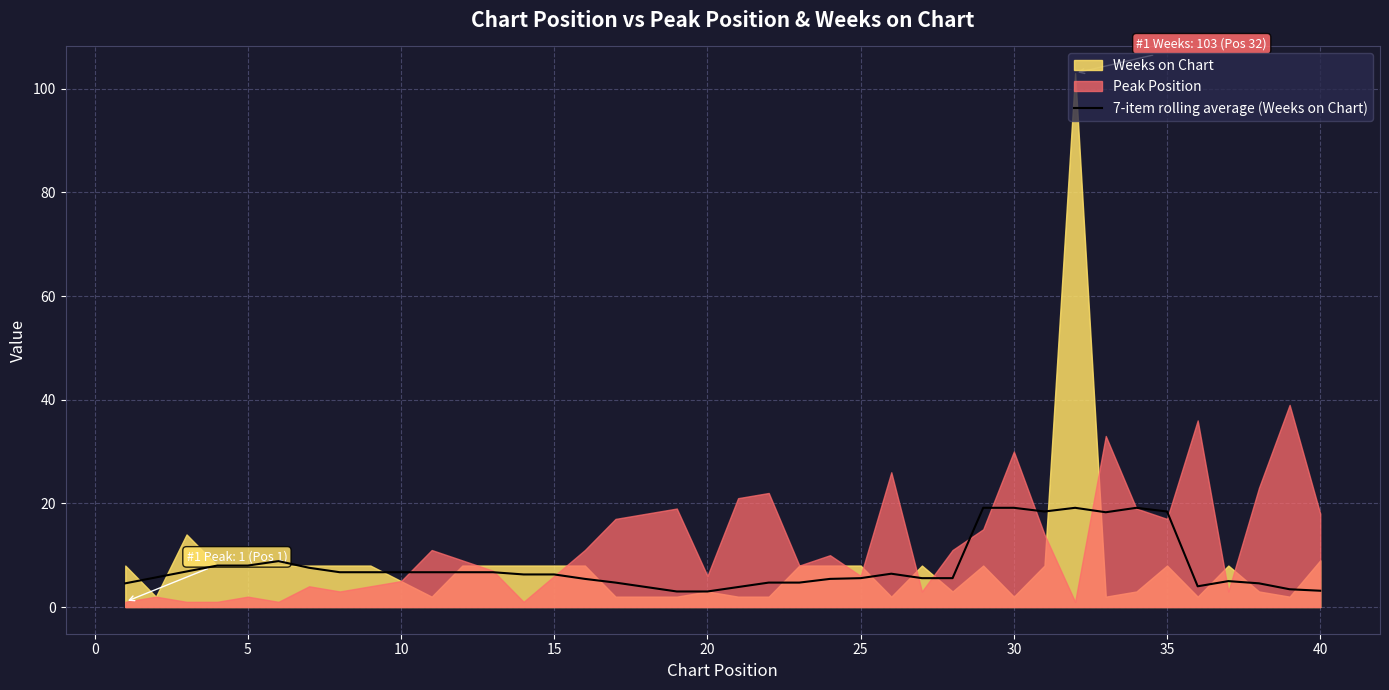

Reading left to right, extract all data points from this chart.

4.6	5.7	6.9	8.0	8.0	8.9	7.6	6.7	6.7	6.7	6.7	6.7	6.7	6.3	6.3	5.4	4.7	3.9	3.0	3.0	3.9	4.7	4.7	5.4	5.6	6.4	5.6	5.6	19.1	19.1	18.4	19.1	18.3	19.1	18.4	4.0	5.0	4.6	3.4	3.1